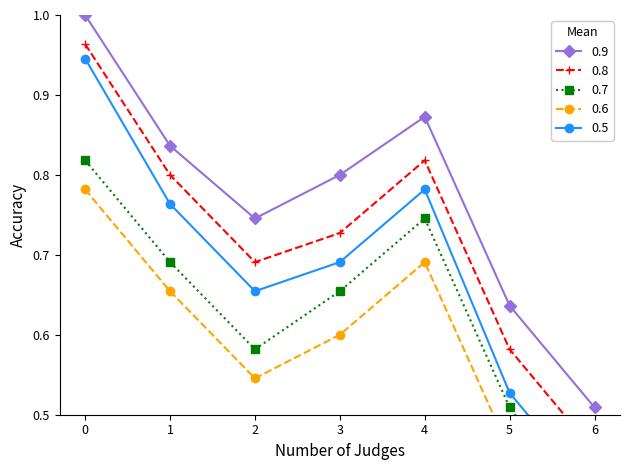

List the labels in order of value, smallest first.

6, 5, 2, 3, 1, 4, 0